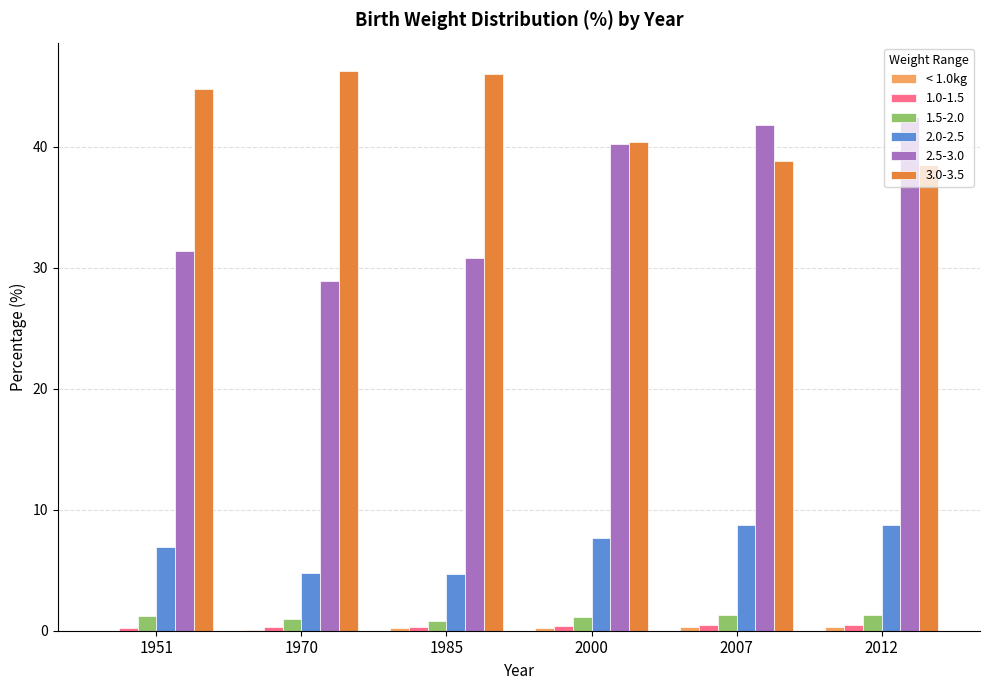

How many data points does each series have?

6